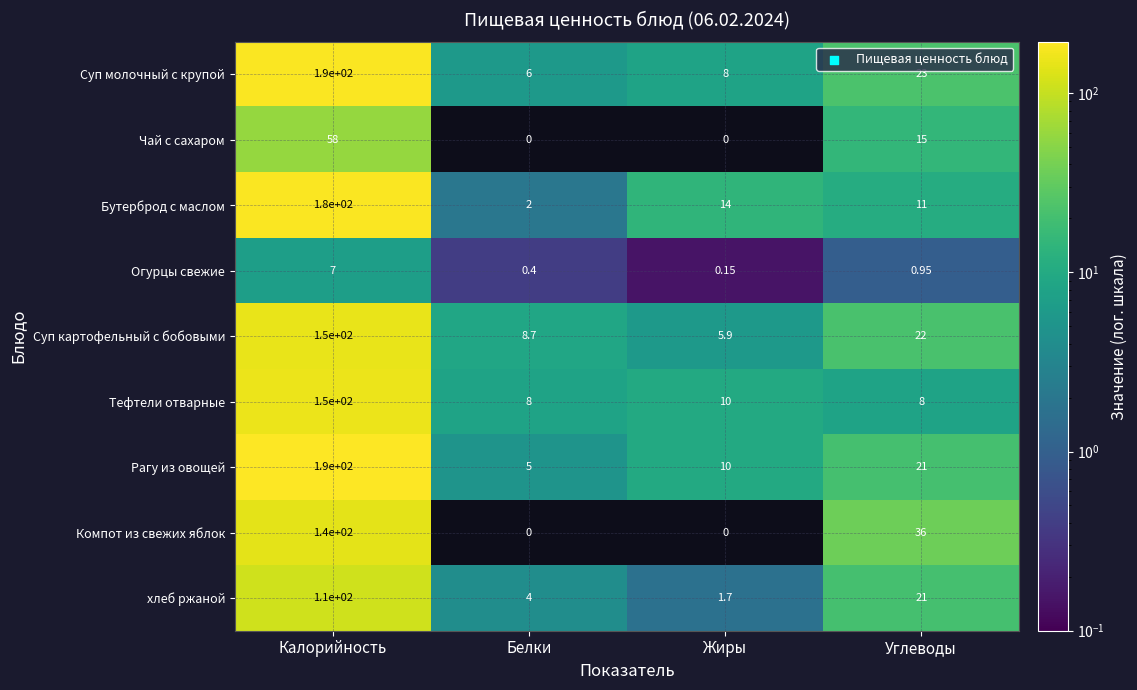

How many series are shown in this chart?

9